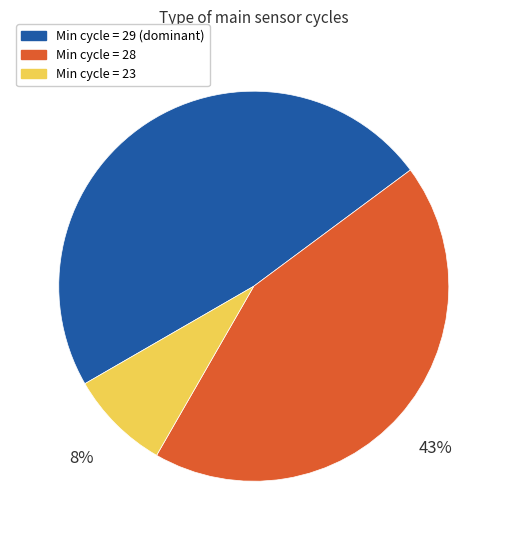

Is it true that Min cycle = 23 is 1% of the pie?

False